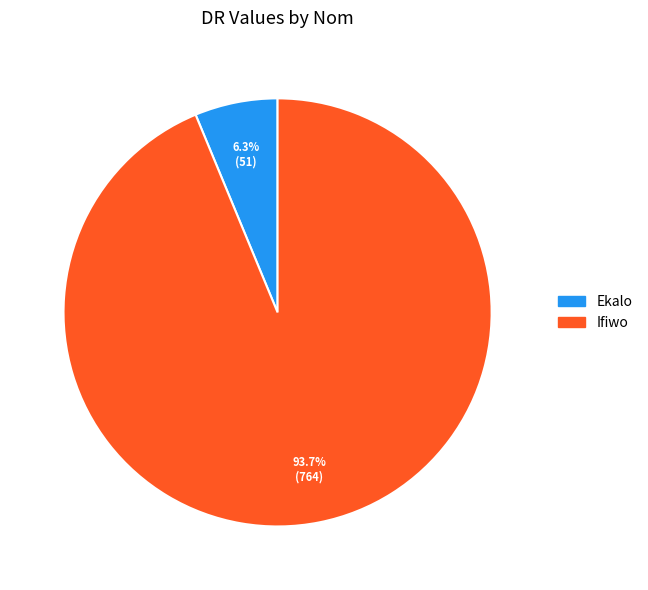

Is it true that Ekalo is 15% of the pie?

False